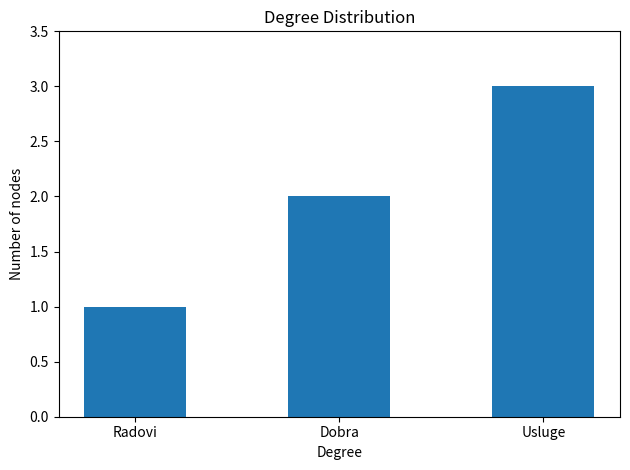

Which label corresponds to the largest value in the chart?

Usluge